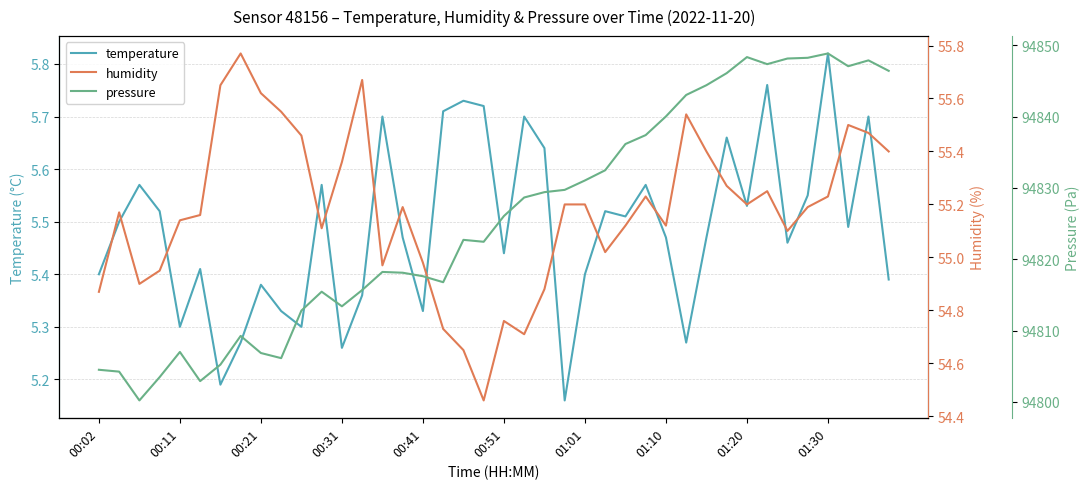

Is it true that temperature equals 9.7 at 00:21?

False